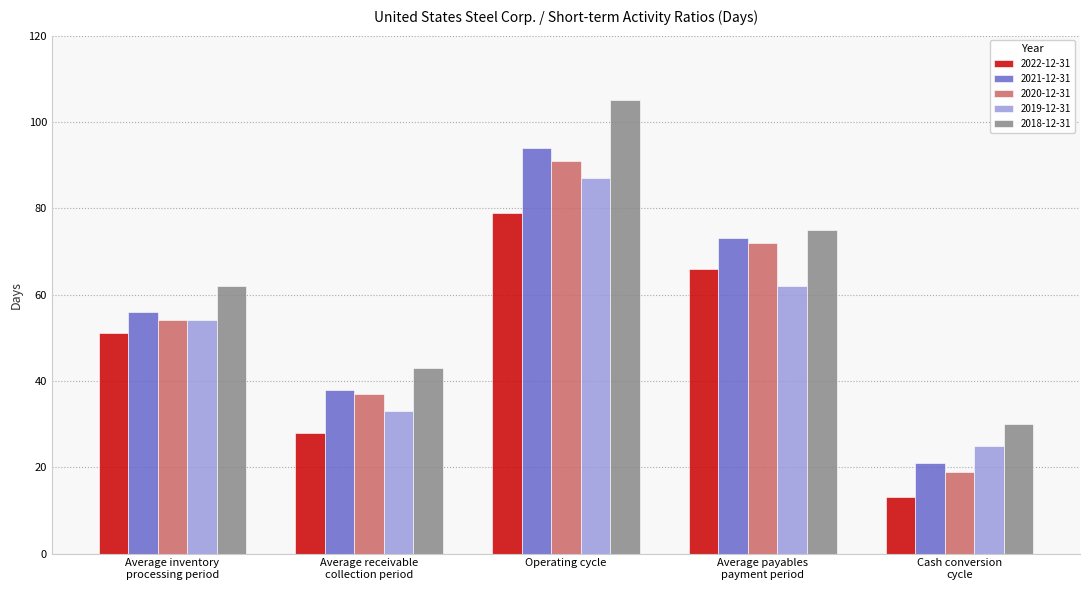

At how many categories does at least one series exceed 104?

1